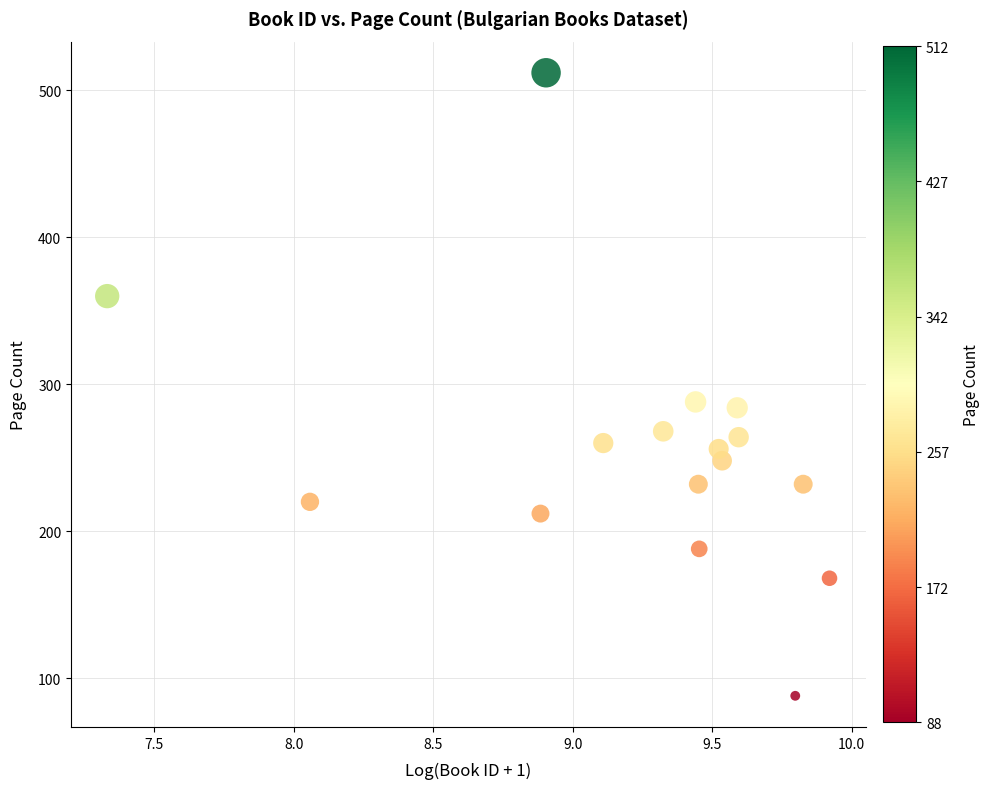

What is the range of Y values (max minus min)?

424